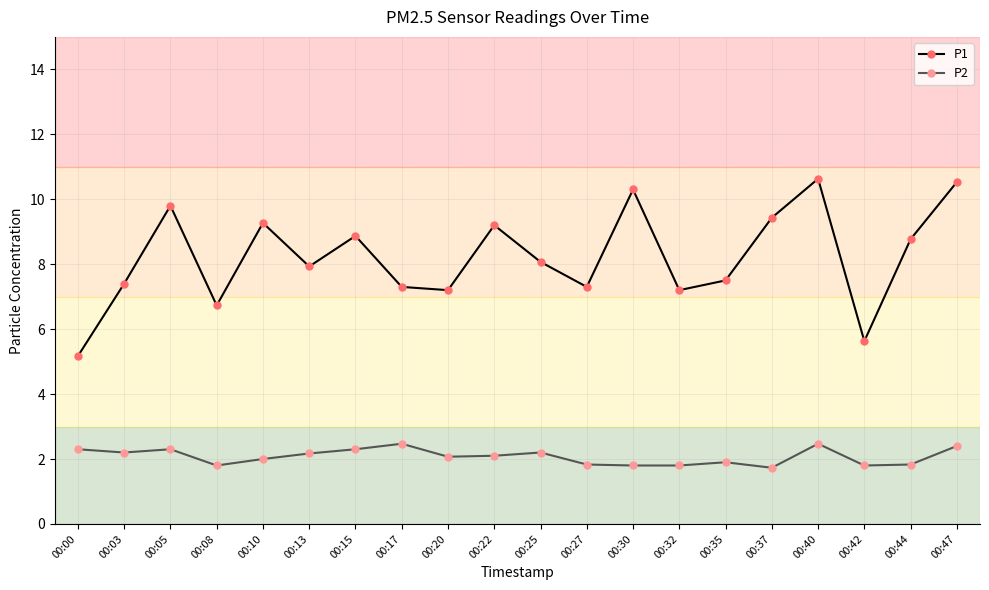

What is the value of the P2 point at the 16th from the left?

1.7